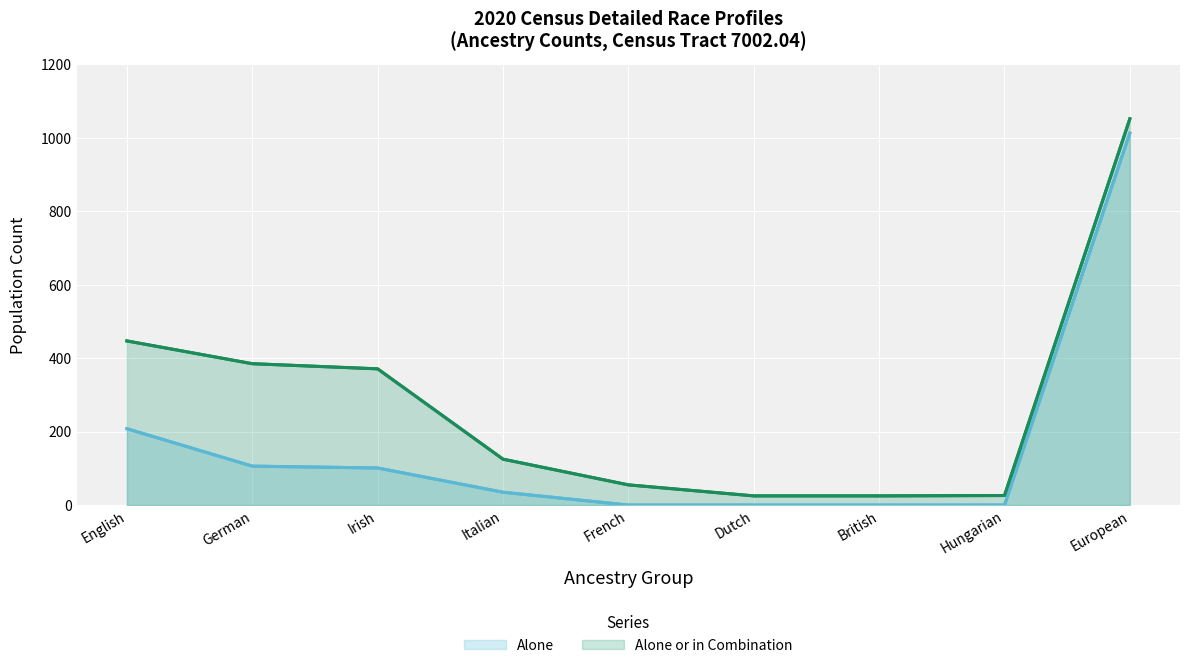

What is the sum of the Alone or in Combination values at Italian and French?

180